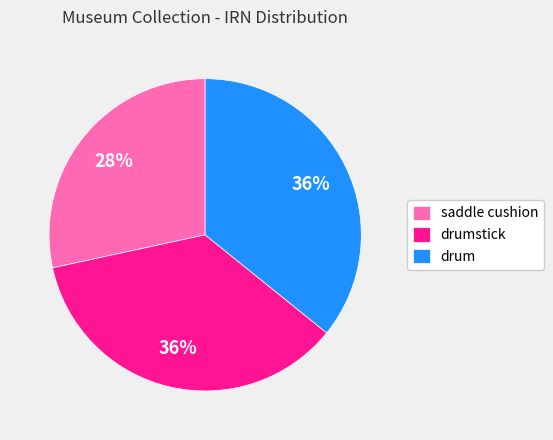

Does drum account for over 50% of the chart?

No